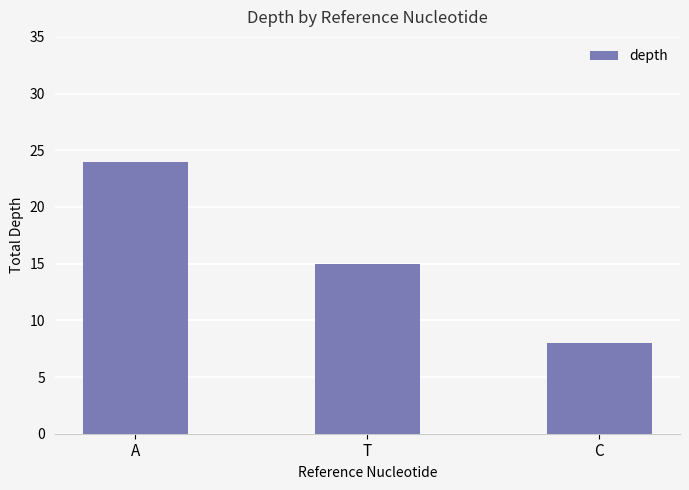

Does the chart contain any negative values?

No